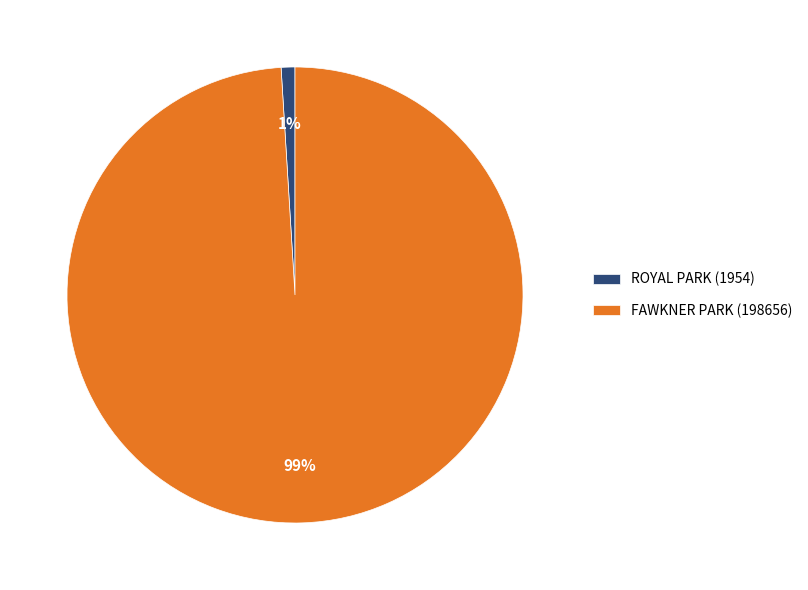

Which has a higher value, ROYAL PARK or FAWKNER PARK?

FAWKNER PARK